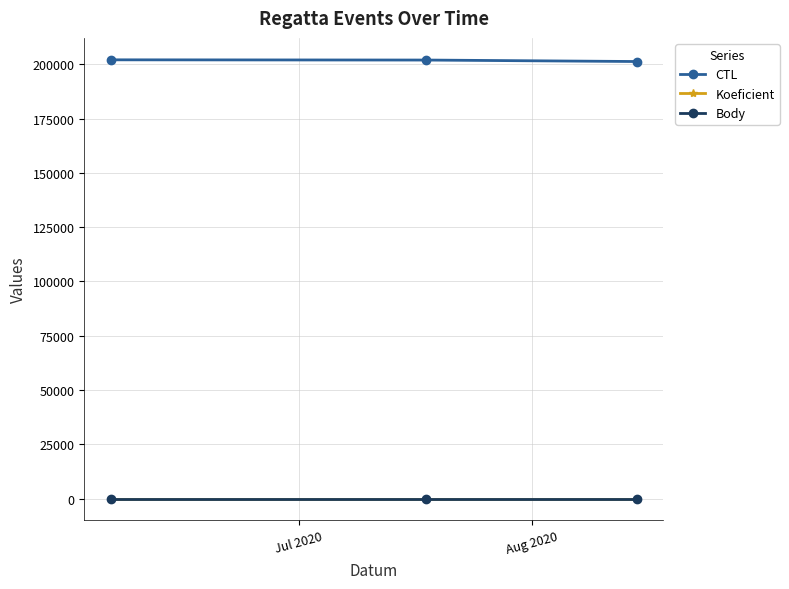

What is the maximum value for CTL?

202113